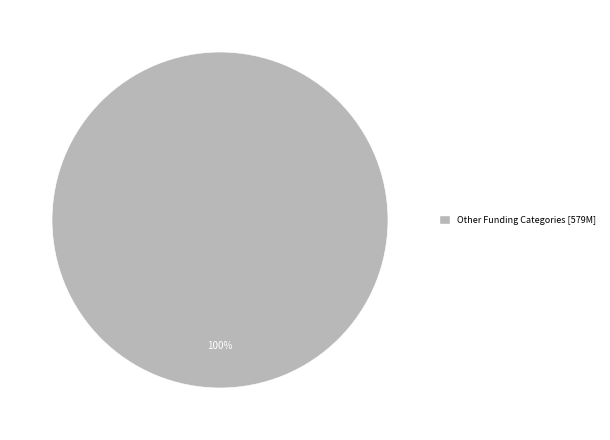

Does any single category account for the majority?

Yes